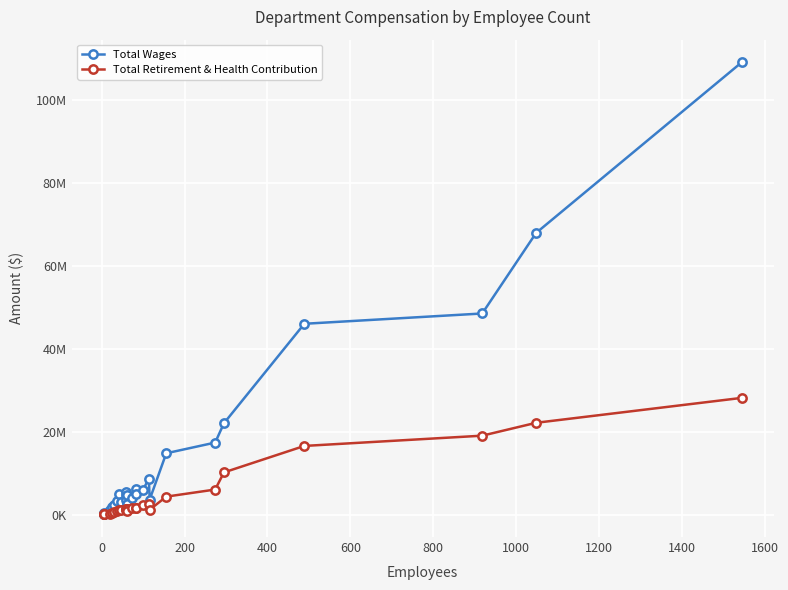

True or false: Total Retirement & Health Contribution and Total Wages intersect in this chart.

False